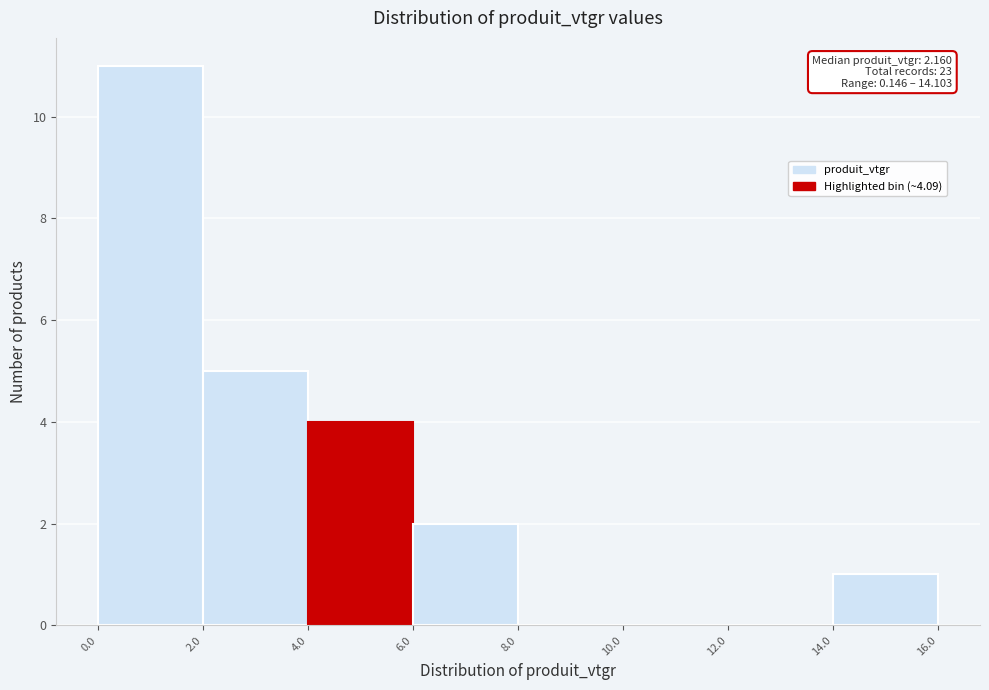

Over which range of the x-axis is the bar tallest?

0.0 to 2.0